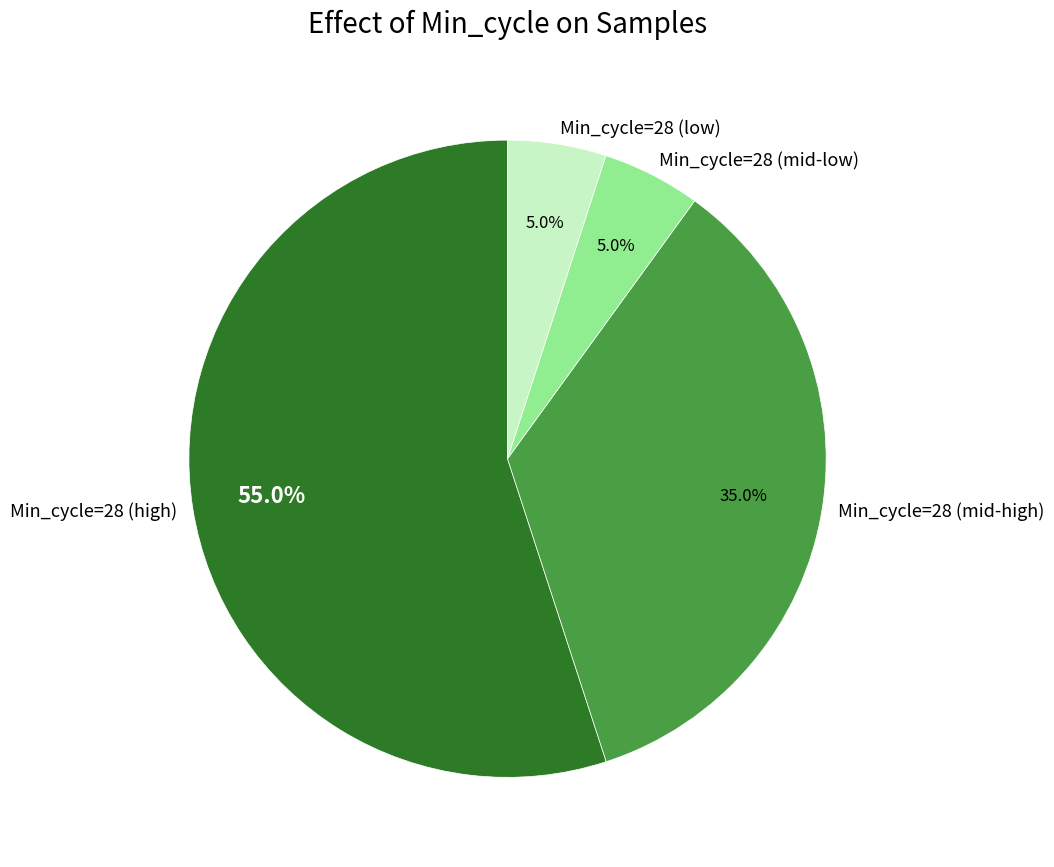

Which category has the biggest portion of the pie?

Min_cycle=28 (high)